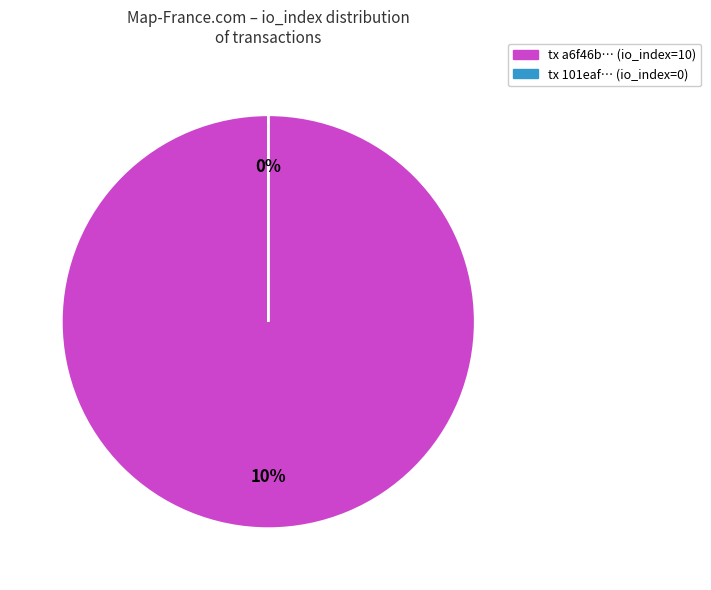

To the nearest percent, what is the combined percentage of io_index=0 and io_index=10?

100%